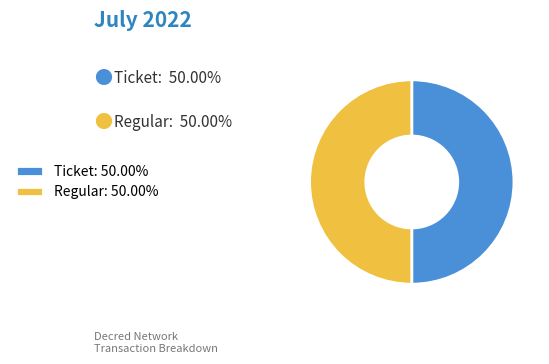

Do Ticket: 50.00% and Regular: 50.00% together represent more than half of the pie?

Yes